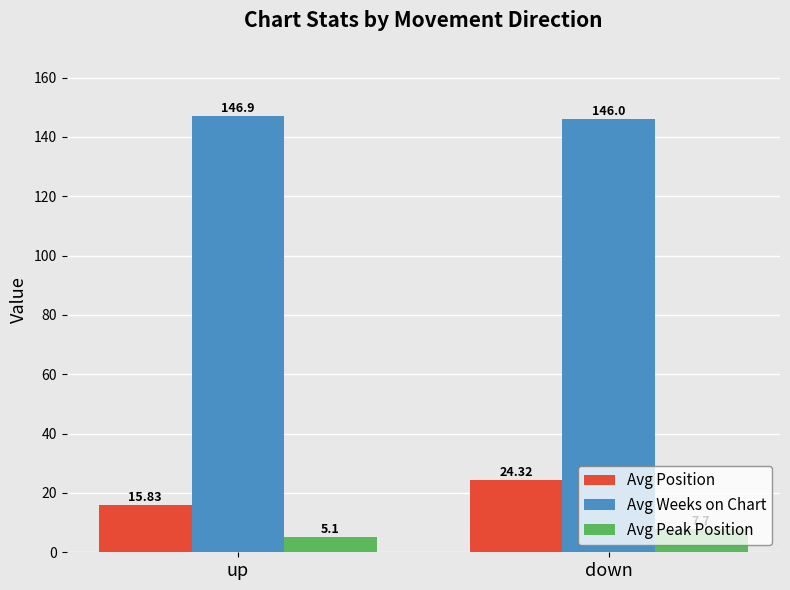

What is the minimum value for Avg Peak Position?

5.1